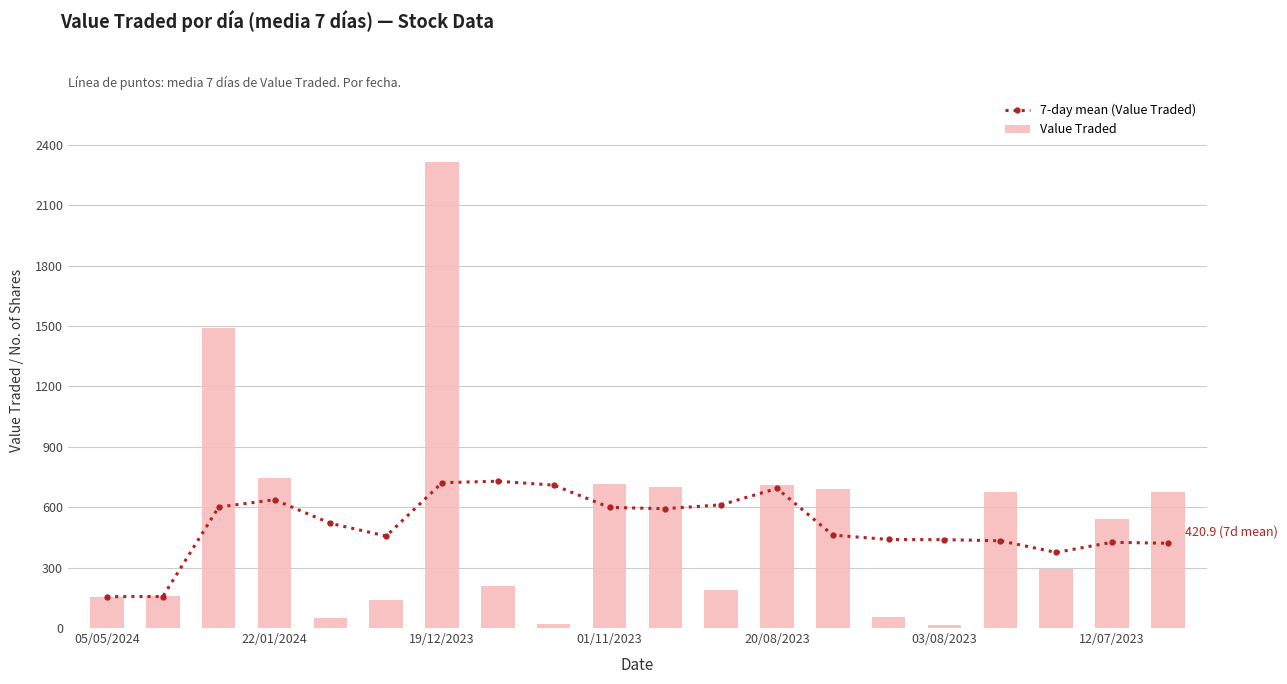

How many distinct data groups are displayed?

2